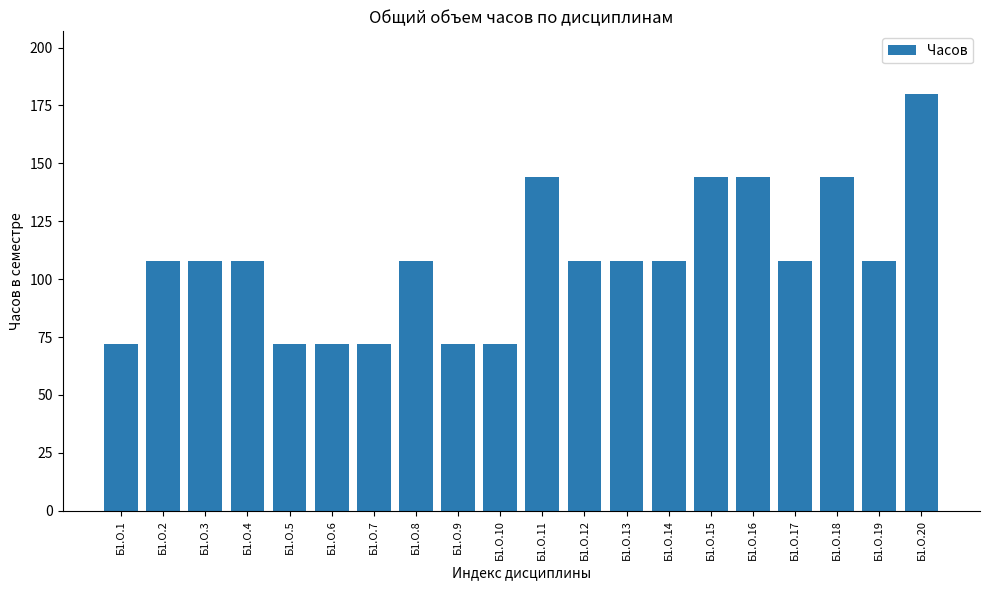

What is the sum of the values at Б1.О.1 and Б1.О.14?

180